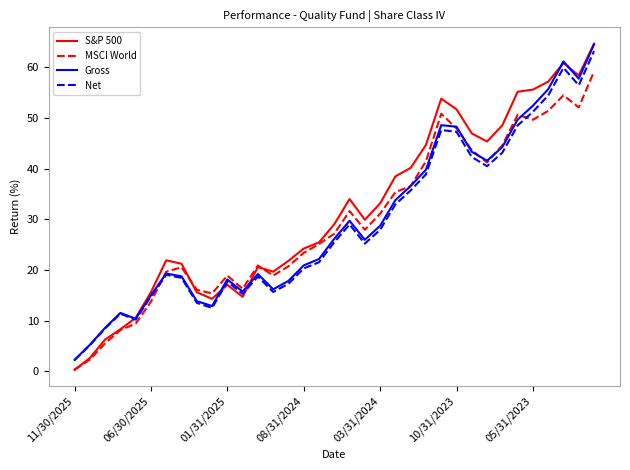

What is the greatest value displayed?

64.7